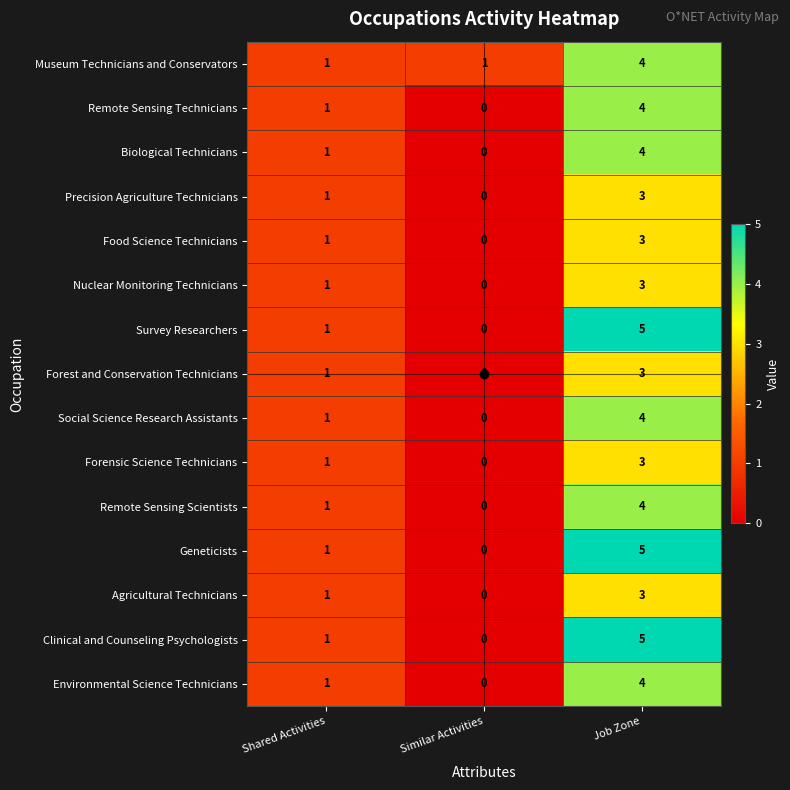

What is the difference between the maximum and minimum values in the Forest and Conservation Technicians series?

3